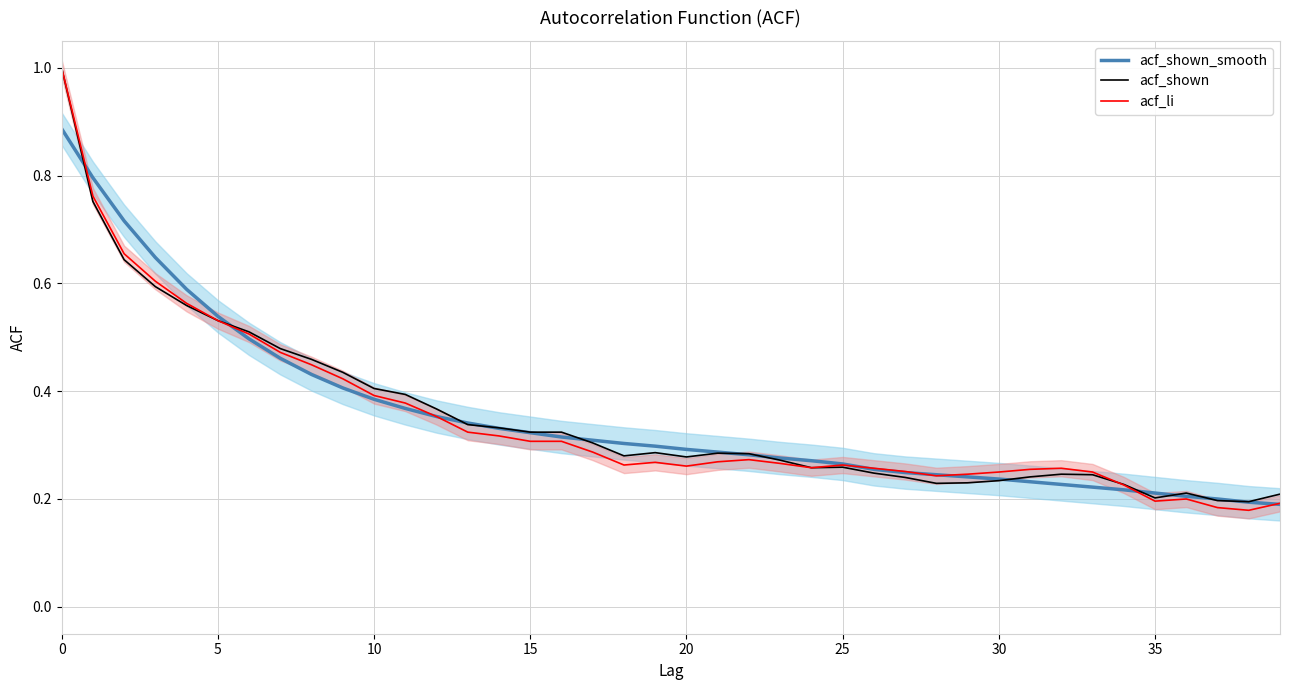

Reading left to right, what are all the values shown in this chart?

acf_shown_smooth: 0.9	0.8	0.7	0.6	0.6	0.5	0.5	0.5	0.4	0.4	0.4	0.4	0.4	0.3	0.3	0.3	0.3	0.3	0.3	0.3	0.3	0.3	0.3	0.3	0.3	0.3	0.3	0.2	0.2	0.2	0.2	0.2	0.2	0.2	0.2	0.2	0.2	0.2	0.2	0.2
acf_shown: 1.0	0.8	0.6	0.6	0.6	0.5	0.5	0.5	0.5	0.4	0.4	0.4	0.4	0.3	0.3	0.3	0.3	0.3	0.3	0.3	0.3	0.3	0.3	0.3	0.3	0.3	0.2	0.2	0.2	0.2	0.2	0.2	0.2	0.2	0.2	0.2	0.2	0.2	0.2	0.2
acf_li: 1.0	0.8	0.7	0.6	0.6	0.5	0.5	0.5	0.4	0.4	0.4	0.4	0.4	0.3	0.3	0.3	0.3	0.3	0.3	0.3	0.3	0.3	0.3	0.3	0.3	0.3	0.3	0.3	0.2	0.2	0.2	0.3	0.3	0.2	0.2	0.2	0.2	0.2	0.2	0.2